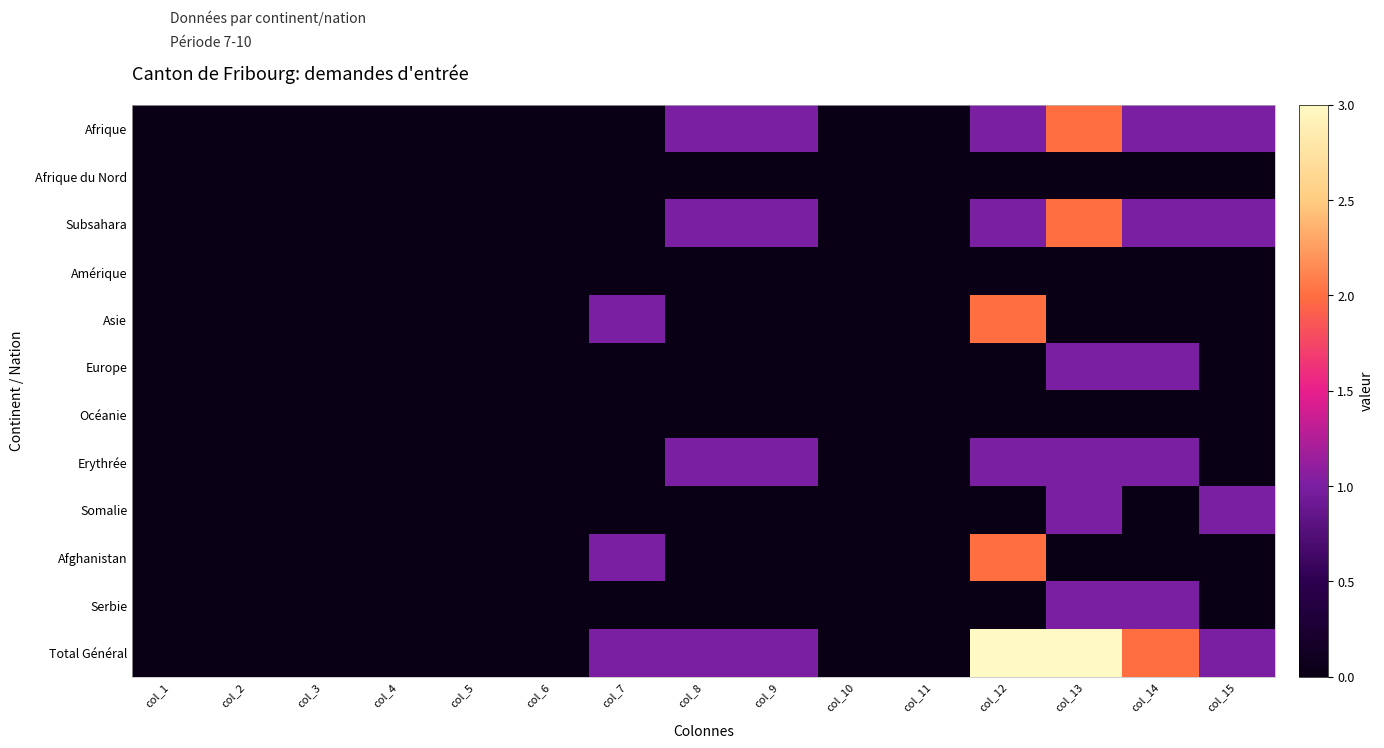

Reading right to left, list all the values displayed in this chart.

Afrique: col_15=1	col_14=1	col_13=2	col_12=1	col_11=0	col_10=0	col_9=1	col_8=1	col_7=0	col_6=0	col_5=0	col_4=0	col_3=0	col_2=0	col_1=0
Afrique du Nord: col_15=0	col_14=0	col_13=0	col_12=0	col_11=0	col_10=0	col_9=0	col_8=0	col_7=0	col_6=0	col_5=0	col_4=0	col_3=0	col_2=0	col_1=0
Subsahara: col_15=1	col_14=1	col_13=2	col_12=1	col_11=0	col_10=0	col_9=1	col_8=1	col_7=0	col_6=0	col_5=0	col_4=0	col_3=0	col_2=0	col_1=0
Amérique: col_15=0	col_14=0	col_13=0	col_12=0	col_11=0	col_10=0	col_9=0	col_8=0	col_7=0	col_6=0	col_5=0	col_4=0	col_3=0	col_2=0	col_1=0
Asie: col_15=0	col_14=0	col_13=0	col_12=2	col_11=0	col_10=0	col_9=0	col_8=0	col_7=1	col_6=0	col_5=0	col_4=0	col_3=0	col_2=0	col_1=0
Europe: col_15=0	col_14=1	col_13=1	col_12=0	col_11=0	col_10=0	col_9=0	col_8=0	col_7=0	col_6=0	col_5=0	col_4=0	col_3=0	col_2=0	col_1=0
Océanie: col_15=0	col_14=0	col_13=0	col_12=0	col_11=0	col_10=0	col_9=0	col_8=0	col_7=0	col_6=0	col_5=0	col_4=0	col_3=0	col_2=0	col_1=0
Erythrée: col_15=0	col_14=1	col_13=1	col_12=1	col_11=0	col_10=0	col_9=1	col_8=1	col_7=0	col_6=0	col_5=0	col_4=0	col_3=0	col_2=0	col_1=0
Somalie: col_15=1	col_14=0	col_13=1	col_12=0	col_11=0	col_10=0	col_9=0	col_8=0	col_7=0	col_6=0	col_5=0	col_4=0	col_3=0	col_2=0	col_1=0
Afghanistan: col_15=0	col_14=0	col_13=0	col_12=2	col_11=0	col_10=0	col_9=0	col_8=0	col_7=1	col_6=0	col_5=0	col_4=0	col_3=0	col_2=0	col_1=0
Serbie: col_15=0	col_14=1	col_13=1	col_12=0	col_11=0	col_10=0	col_9=0	col_8=0	col_7=0	col_6=0	col_5=0	col_4=0	col_3=0	col_2=0	col_1=0
Total Général: col_15=1	col_14=2	col_13=3	col_12=3	col_11=0	col_10=0	col_9=1	col_8=1	col_7=1	col_6=0	col_5=0	col_4=0	col_3=0	col_2=0	col_1=0